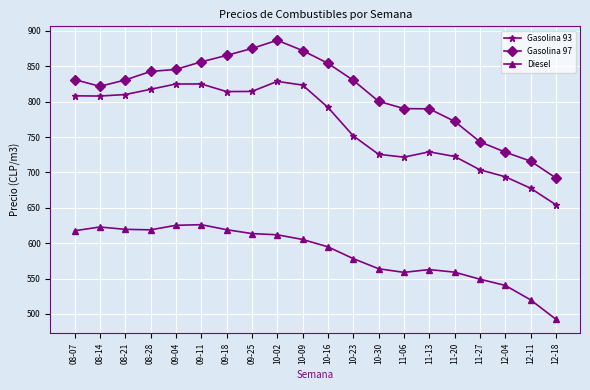

At which category is the sum across all series the highest?

10-02